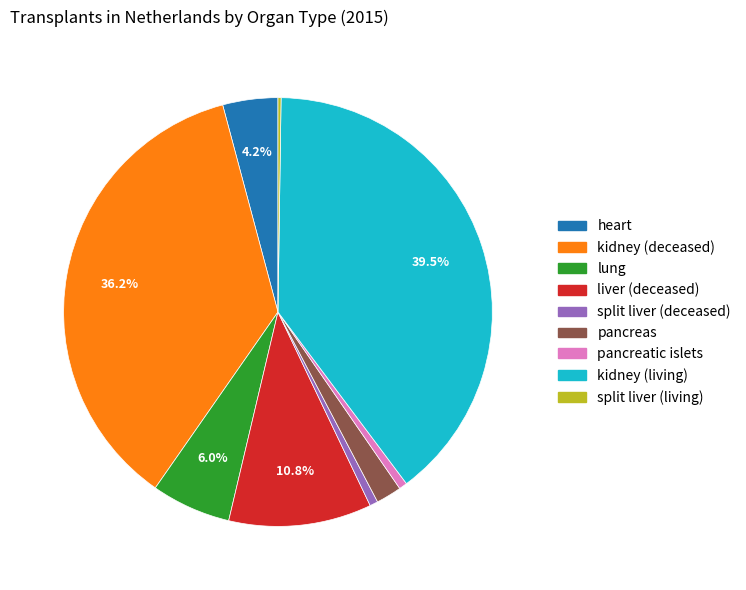

To the nearest percent, what is the difference between the largest and smallest slice percentages?

39%